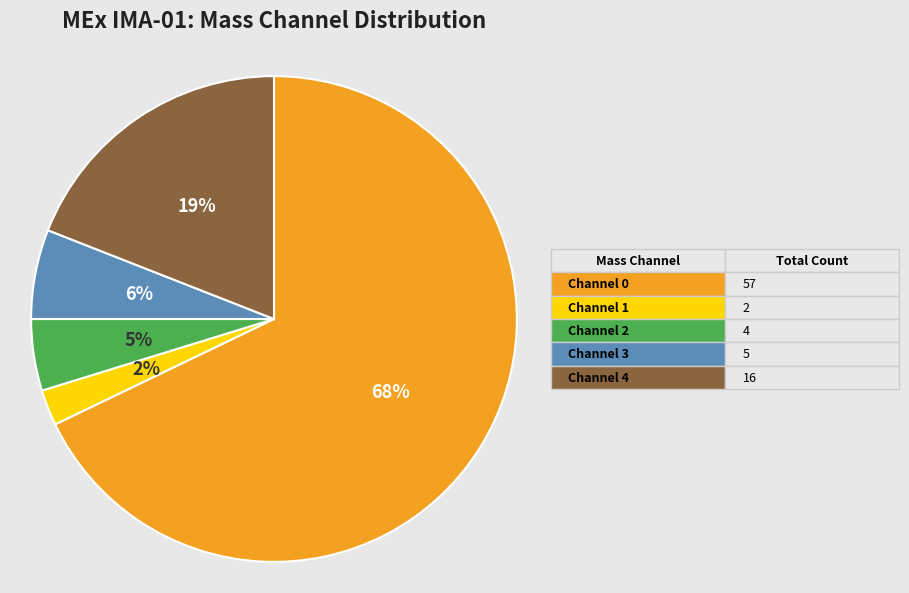

How many segments does this pie chart have?

5